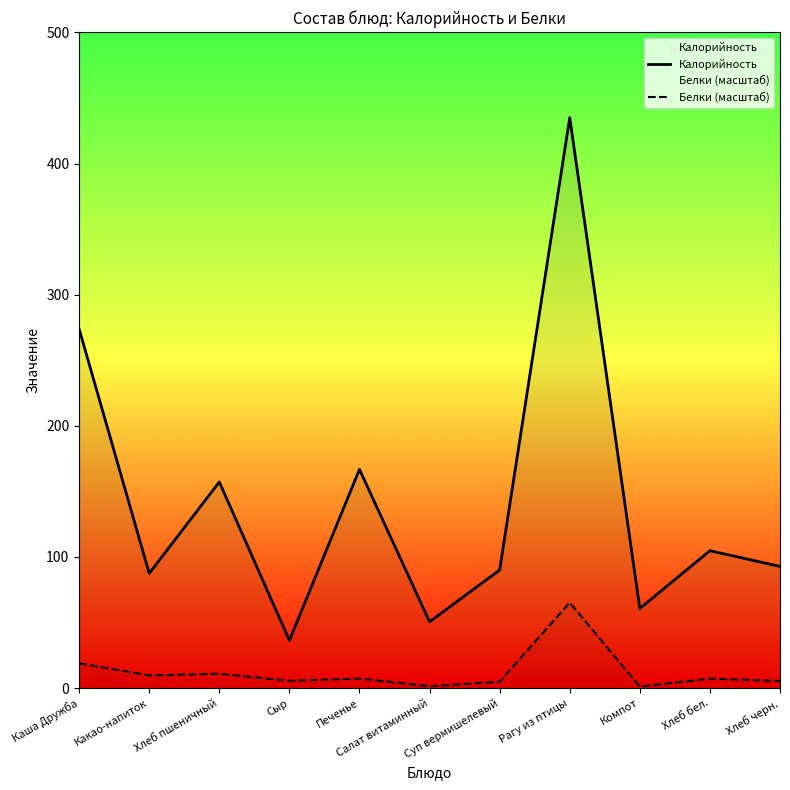

What position from the left is Хлеб пшеничный?

3